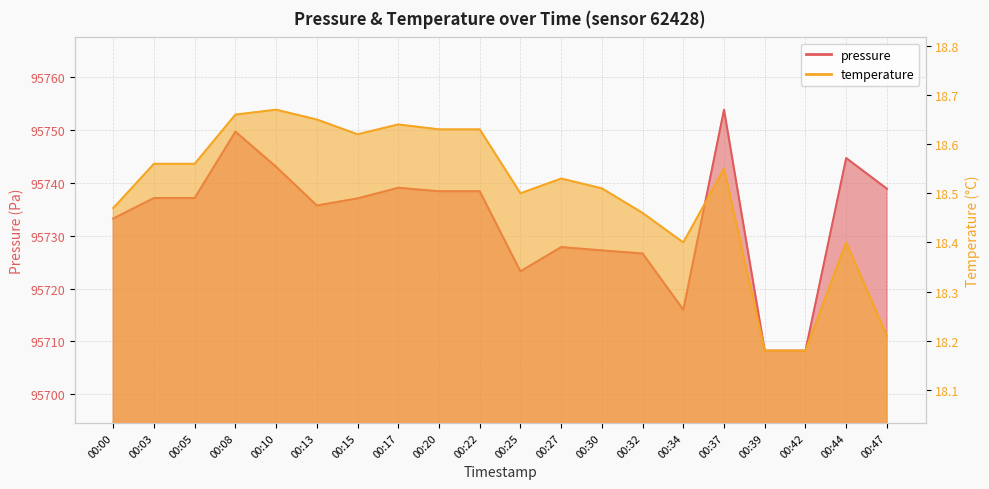

Is it true that temperature equals 18.7 at 00:08?

True